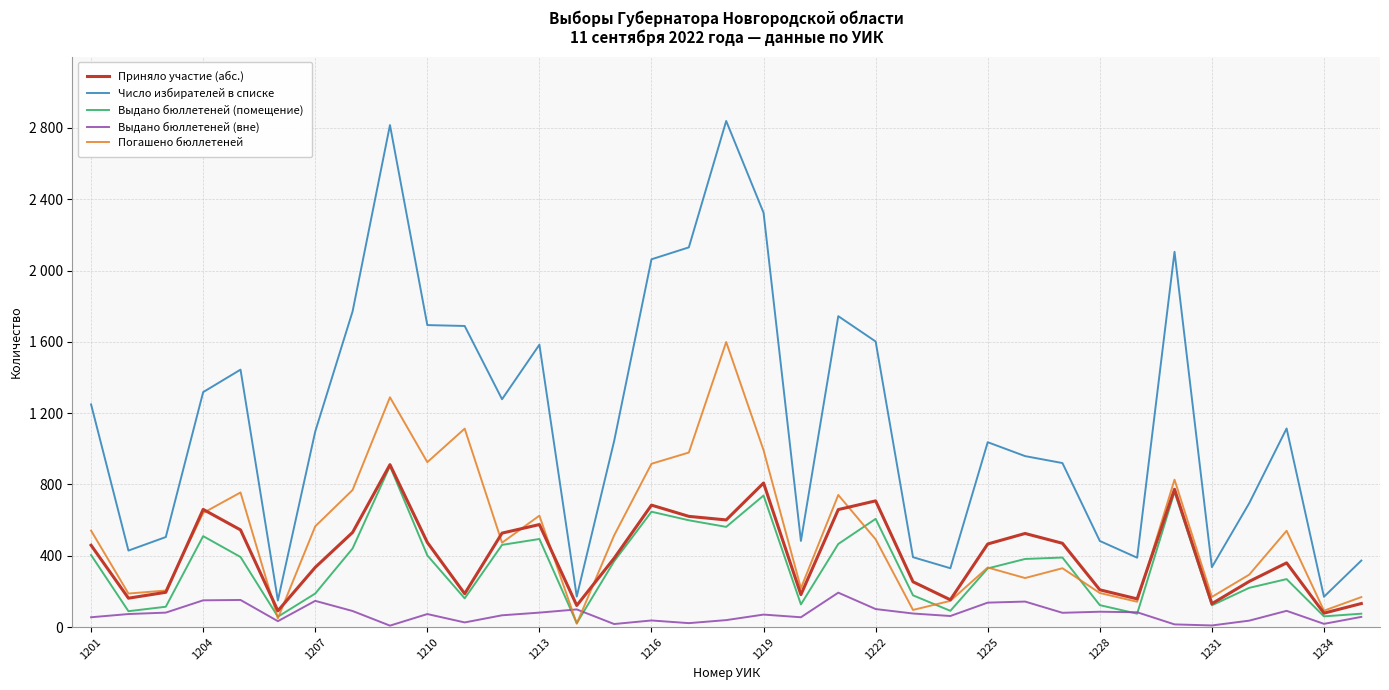

What is the greatest value displayed?

2839